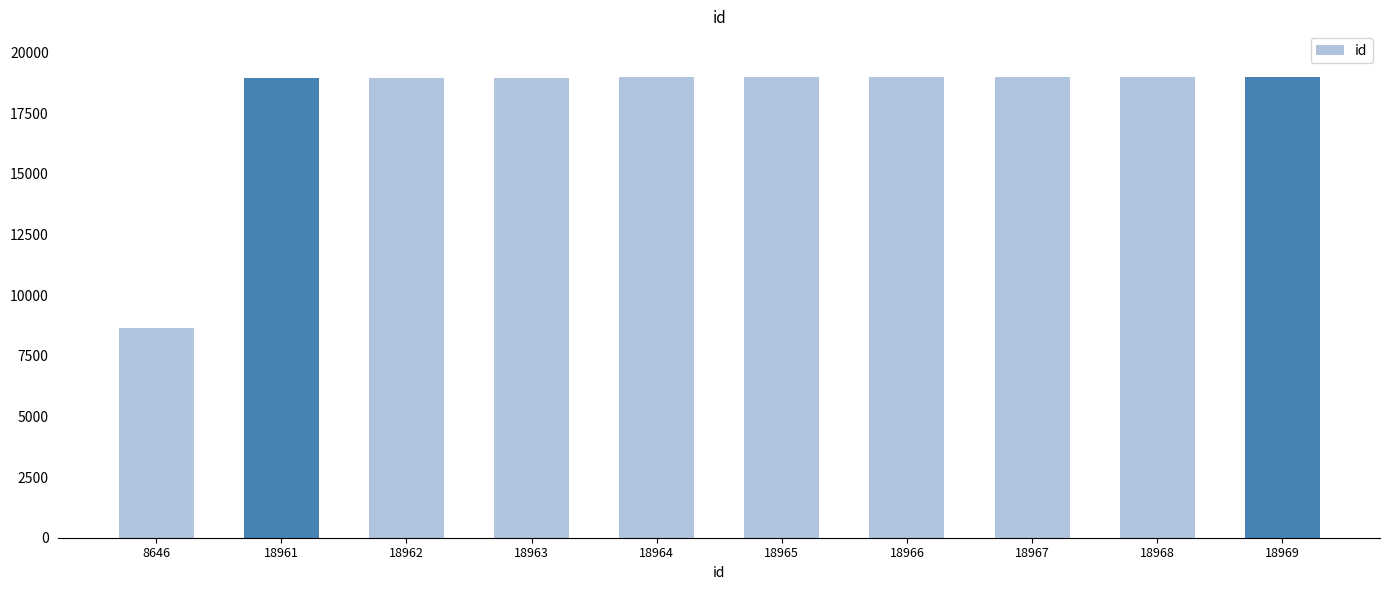

What is the ratio of the value at 18968 to the value at 18966?

1.0